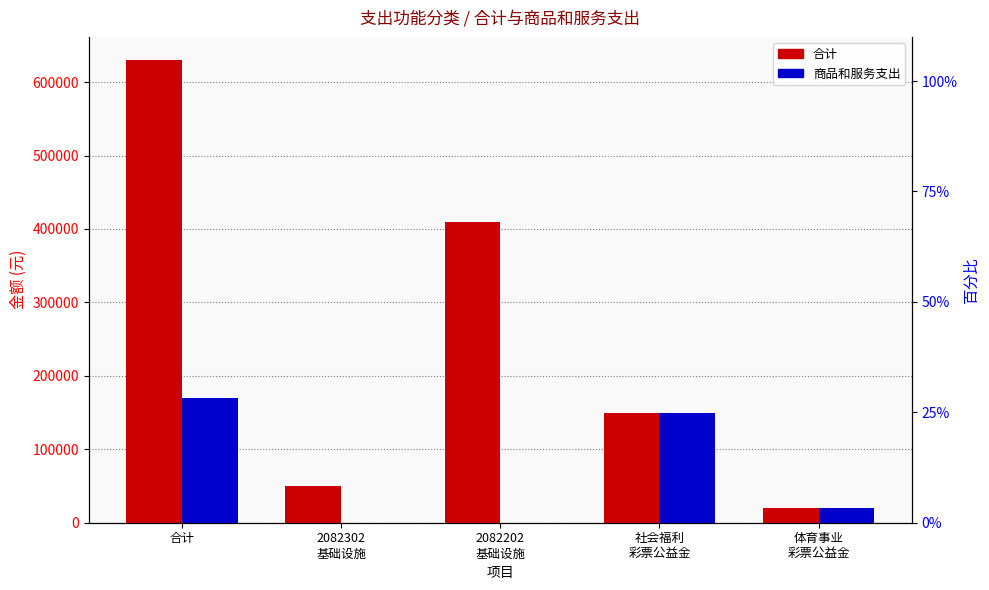

List the series in order of their peak value, highest first.

合计, 商品和服务支出